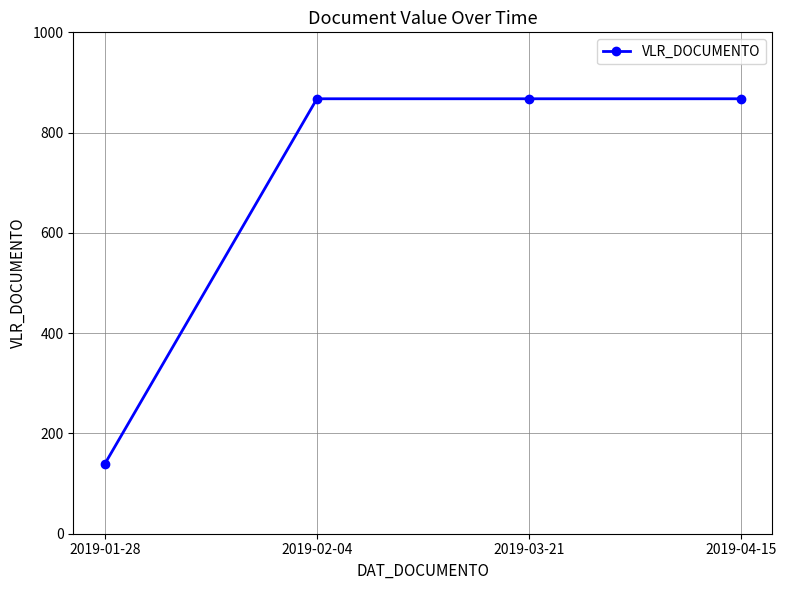

Count the number of data series in this chart.

1